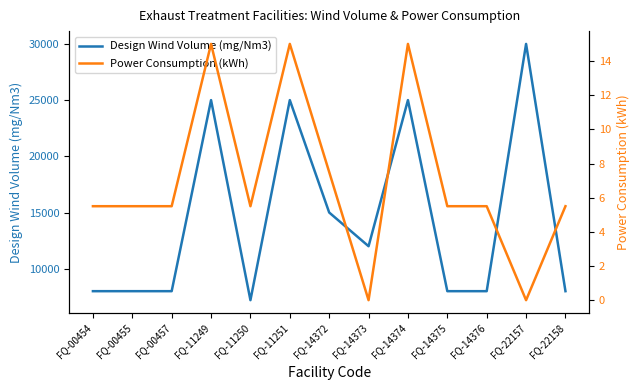

At how many categories does at least one series exceed 3096?

13